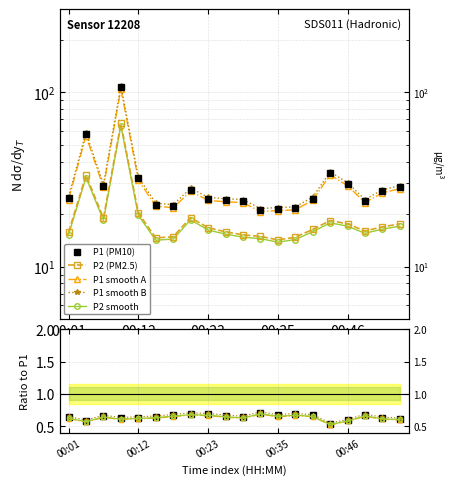

How many values in the P1 series exceed 24?

12